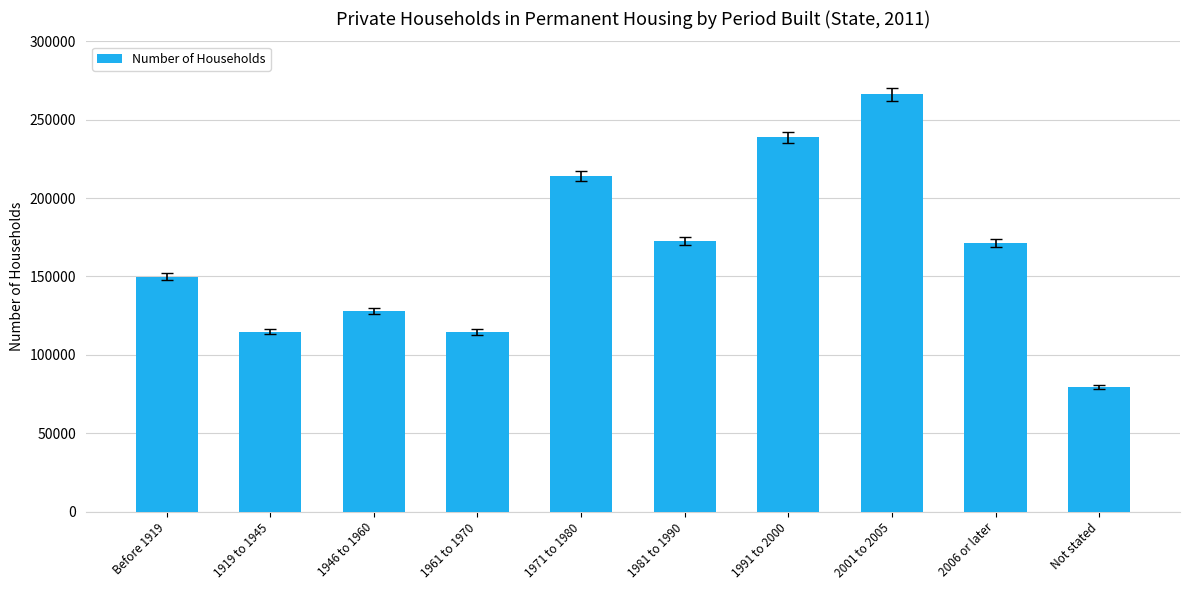

What is the smallest value displayed?

79610